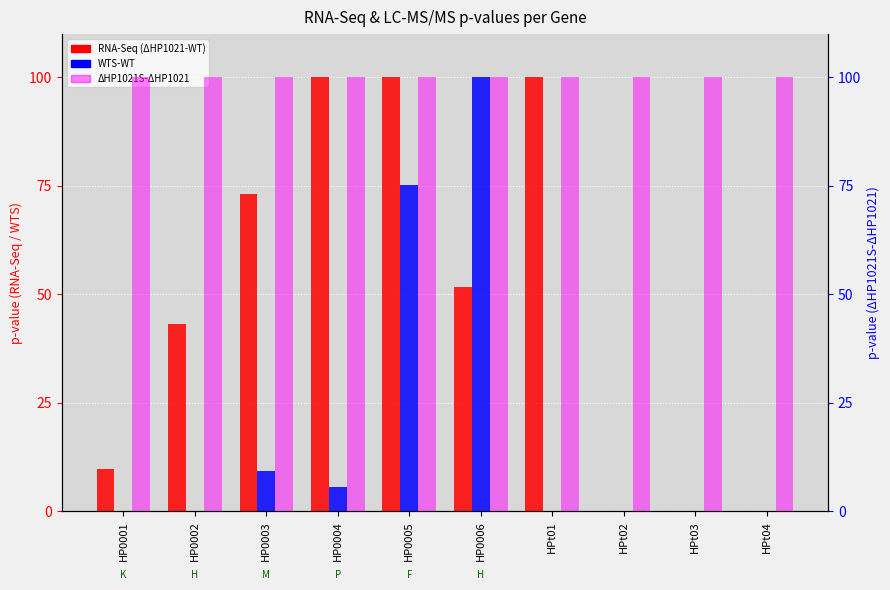

Rank the series by their average value, from highest to lowest.

ΔHP1021S-ΔHP1021, RNA-Seq (ΔHP1021-WT), WTS-WT